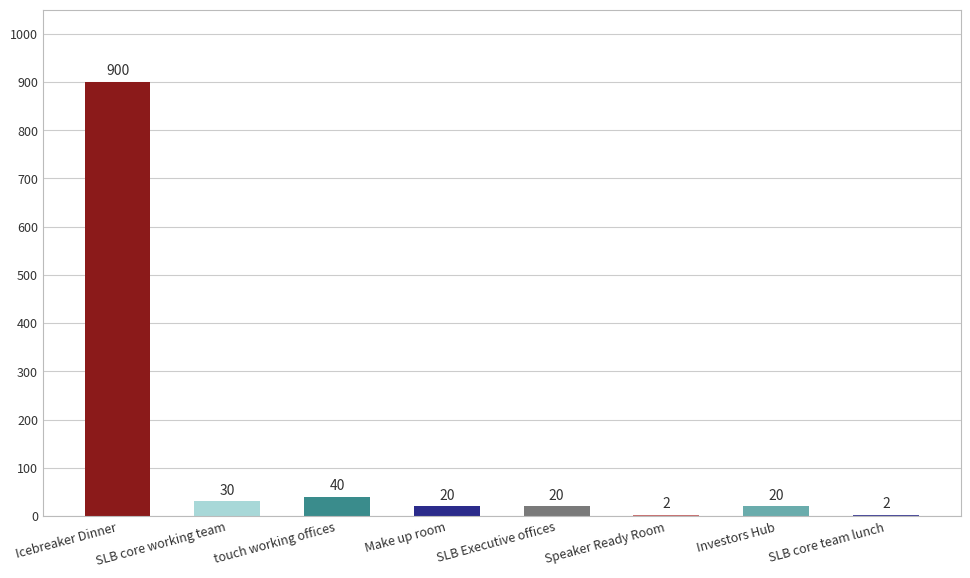

Does the chart contain stacked bars?

No